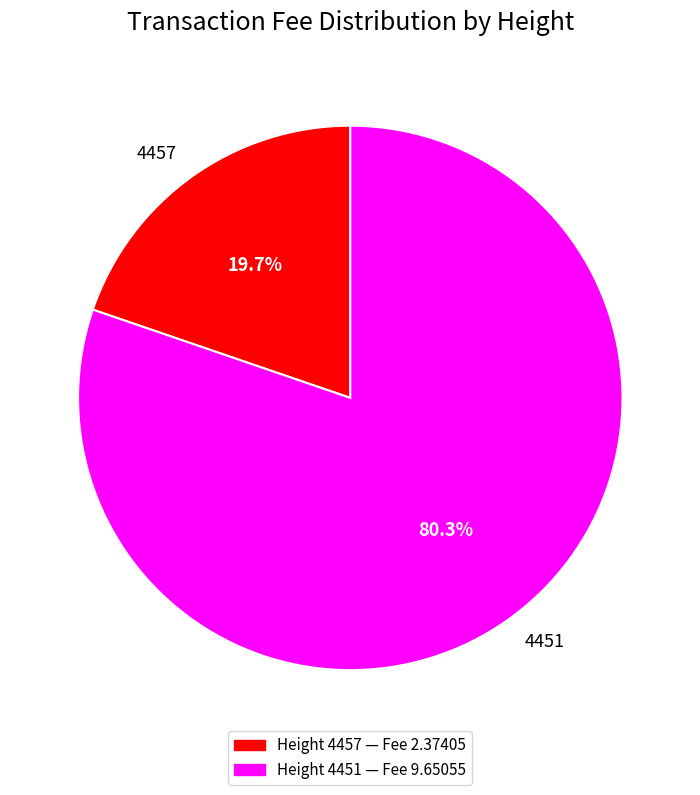

To the nearest percent, what is the difference between the largest and smallest slice percentages?

61%